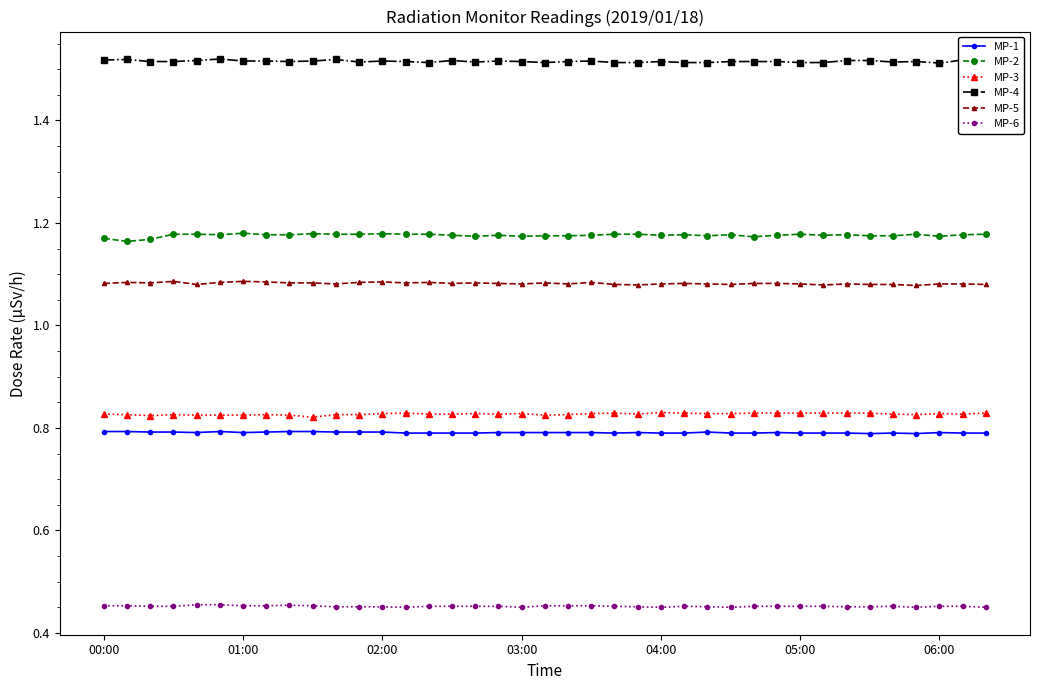

True or false: MP-4 and MP-5 intersect in this chart.

False